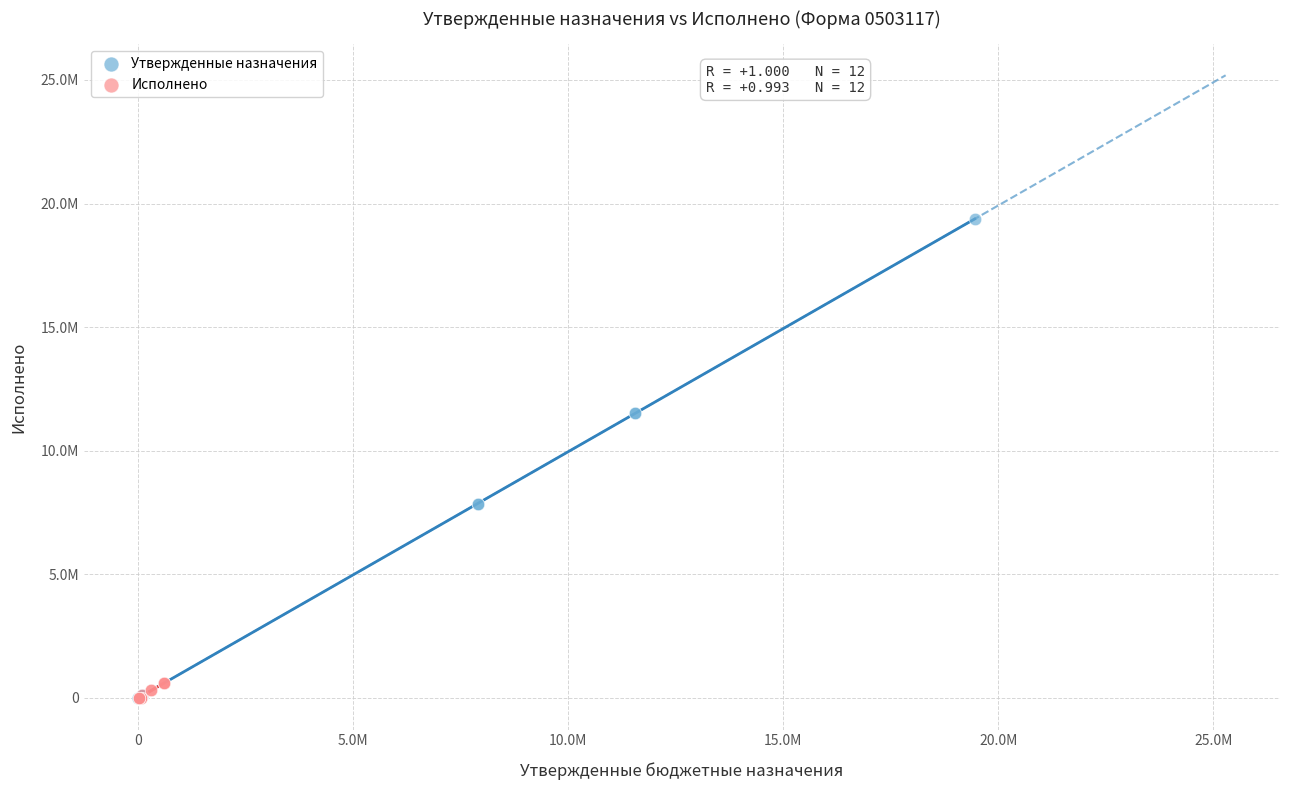

What are all the series names shown in the legend?

Утвержденные назначения, Исполнено